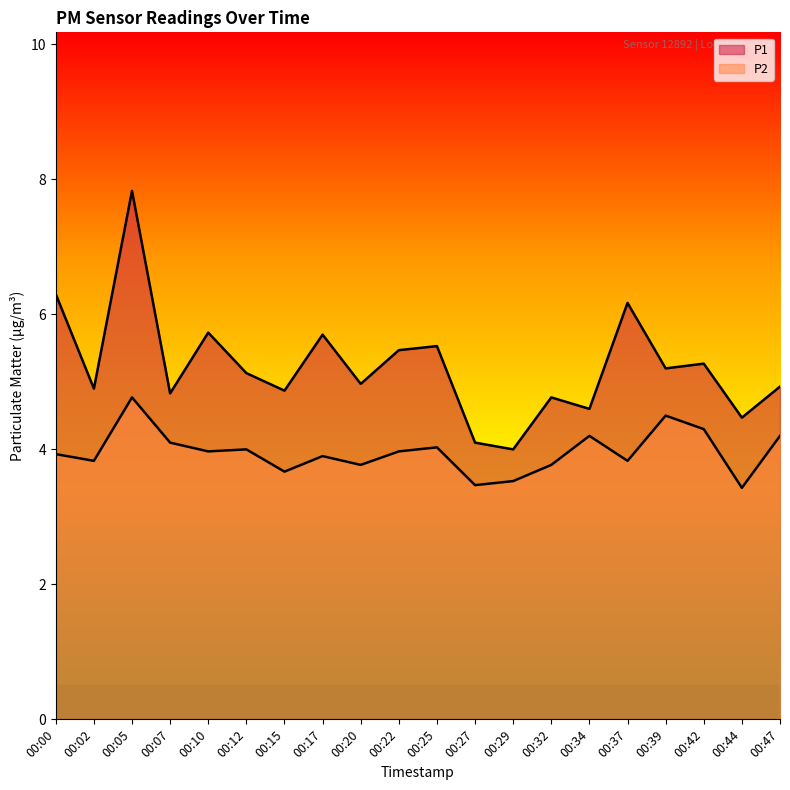

List the labels in order of P1 value, smallest first.

00:29, 00:27, 00:44, 00:34, 00:32, 00:07, 00:15, 00:02, 00:47, 00:20, 00:12, 00:39, 00:42, 00:22, 00:25, 00:17, 00:10, 00:37, 00:00, 00:05